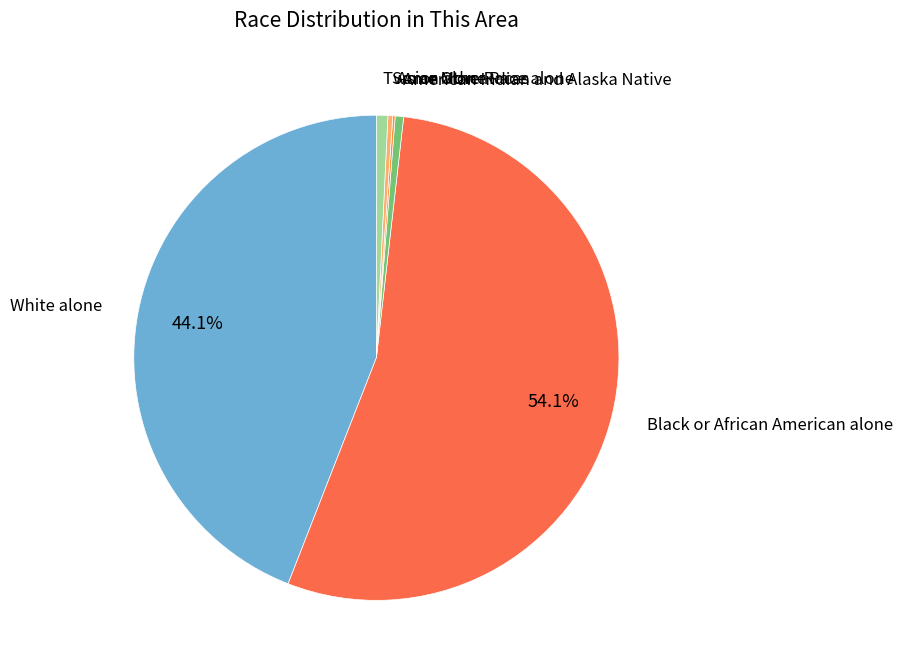

How much of the chart is everything except White alone?

55.9%